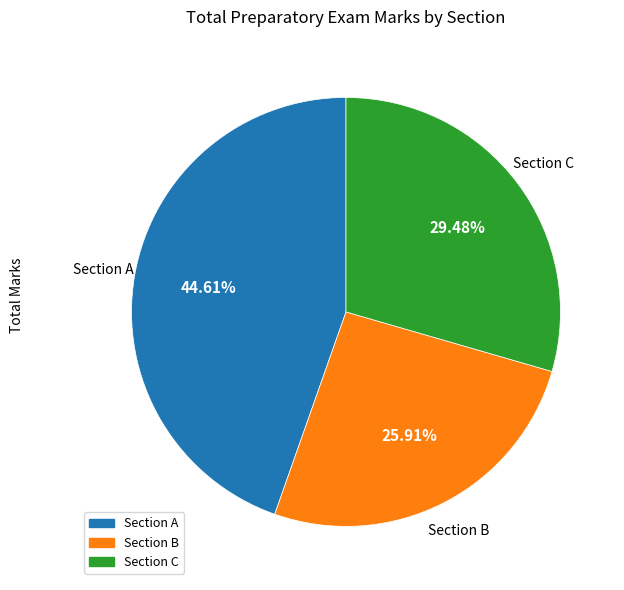

Is there a majority slice in this chart?

No